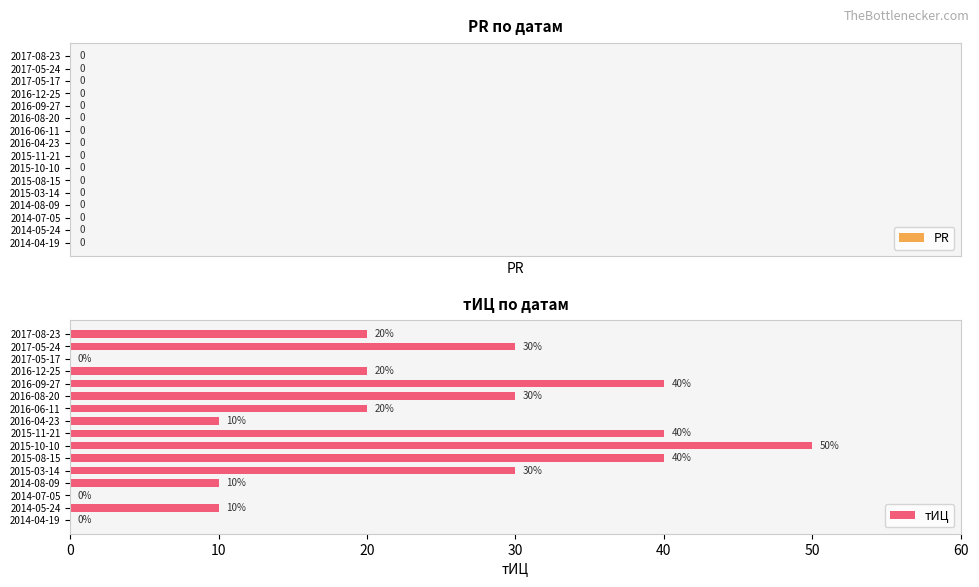

The value at 2017-08-23 is 20. True or false?

True